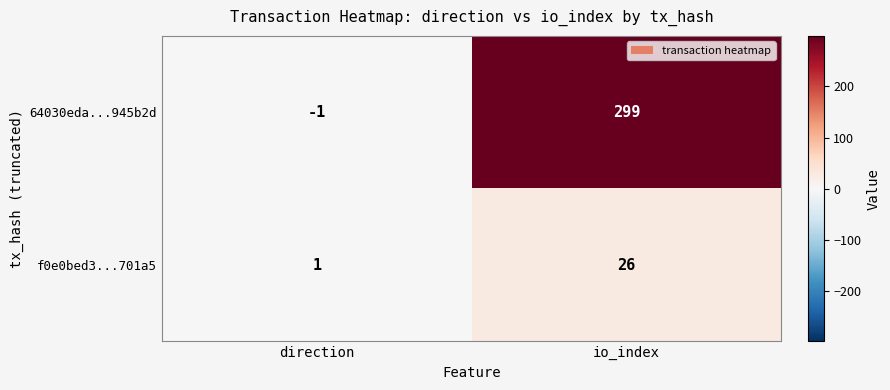

Count the number of data series in this chart.

2